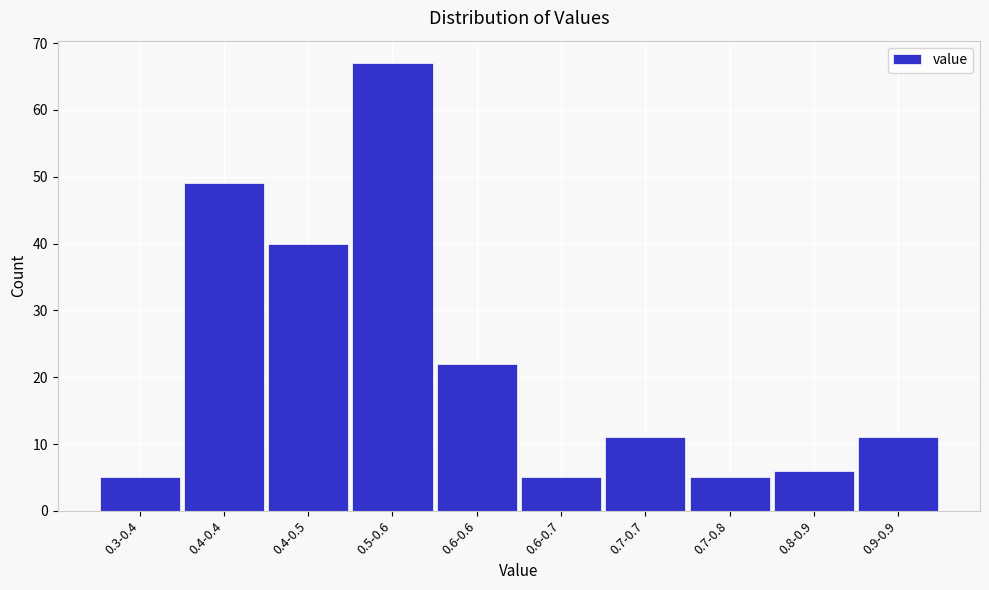

Reading right to left, what are all the values shown in this chart?

11	6	5	11	5	22	67	40	49	5